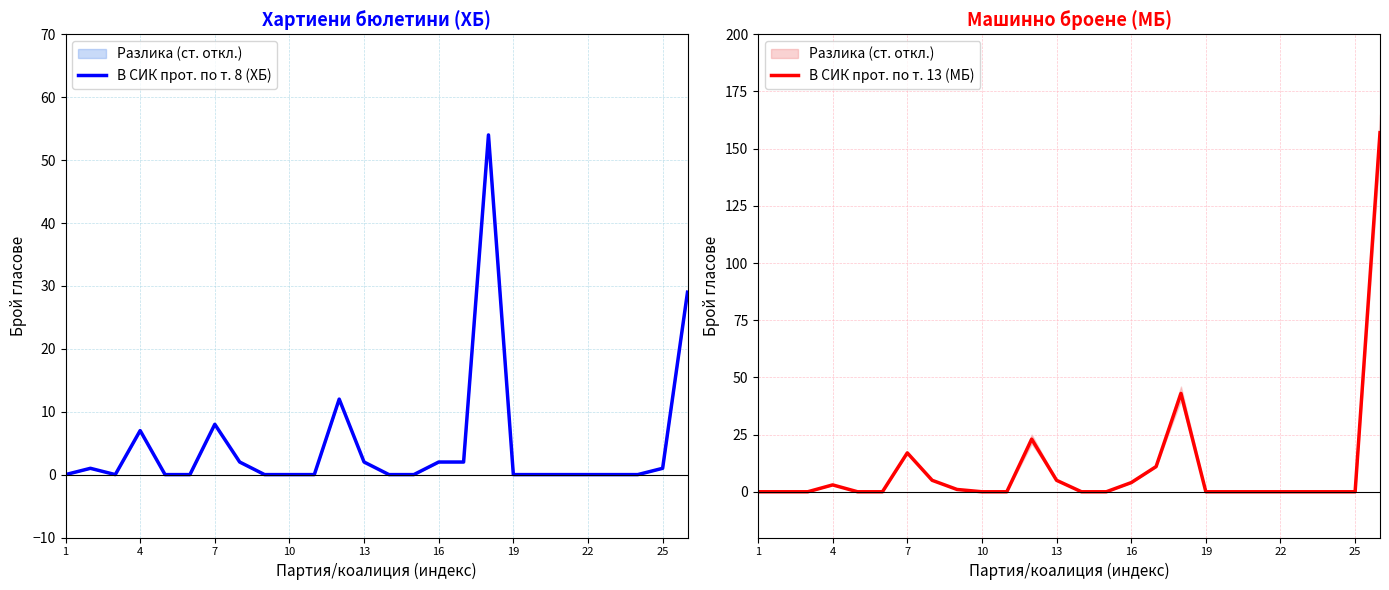

The value of В СИК прот. по т. 13 (МБ) at 22 is -91. True or false?

False